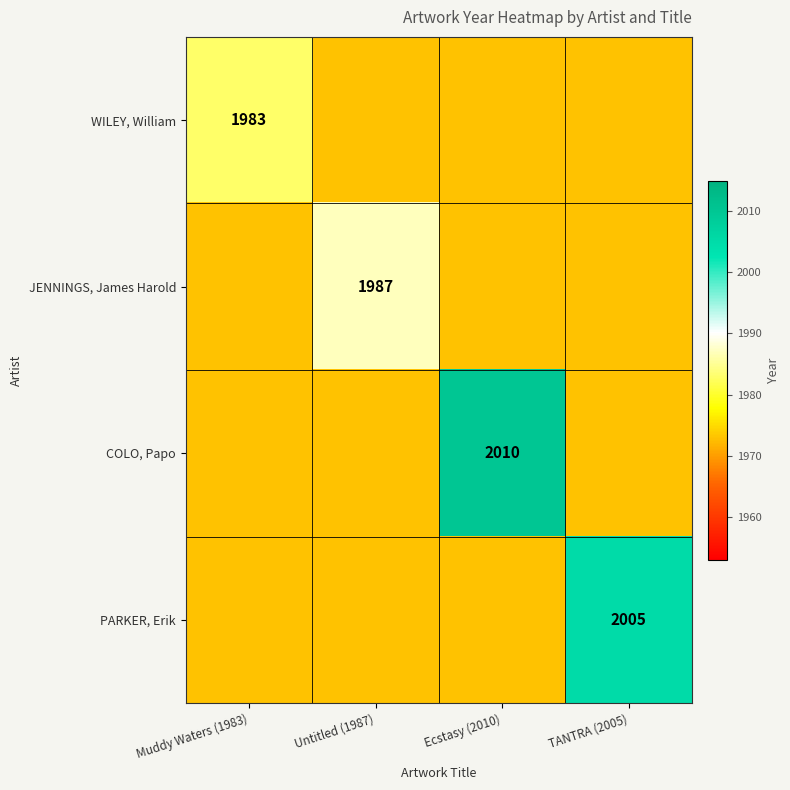

The COLO, Papo series shows 2010 at Ecstasy (2010). True or false?

True